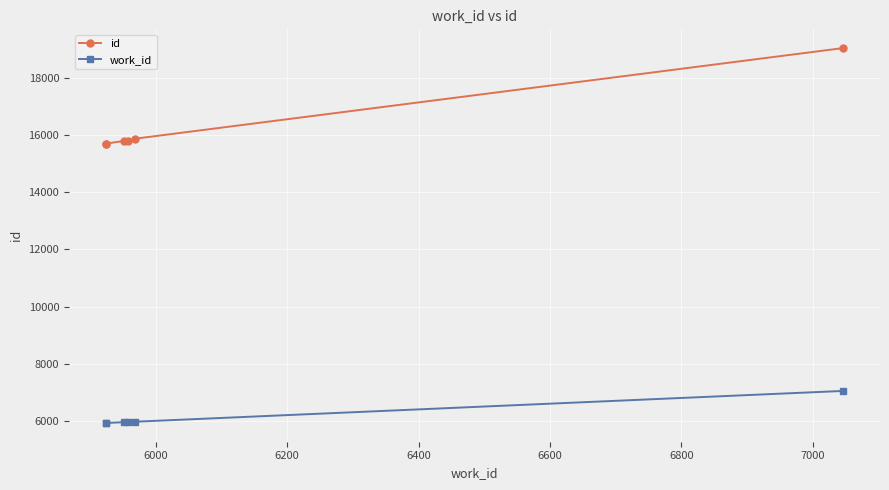

Is the value of id at 6800 greater than the value of work_id at 6800?

Yes